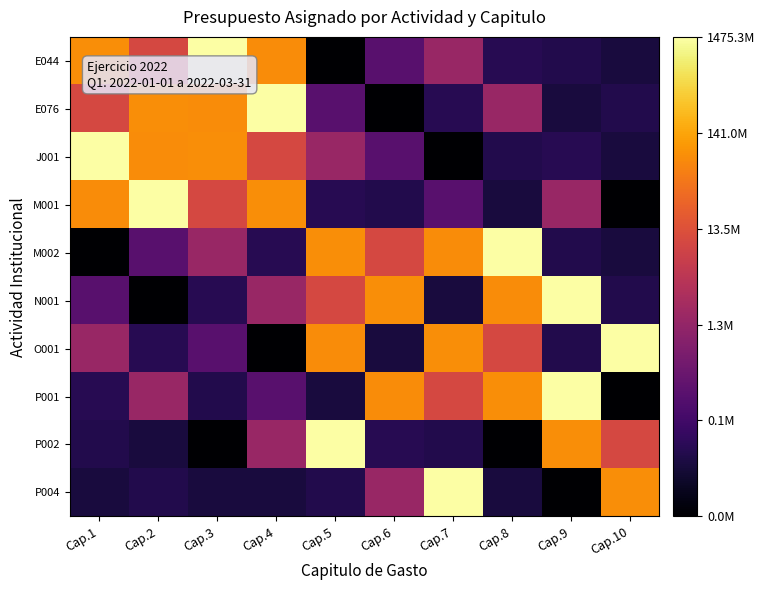

Which series has the widest spread of values?

E044